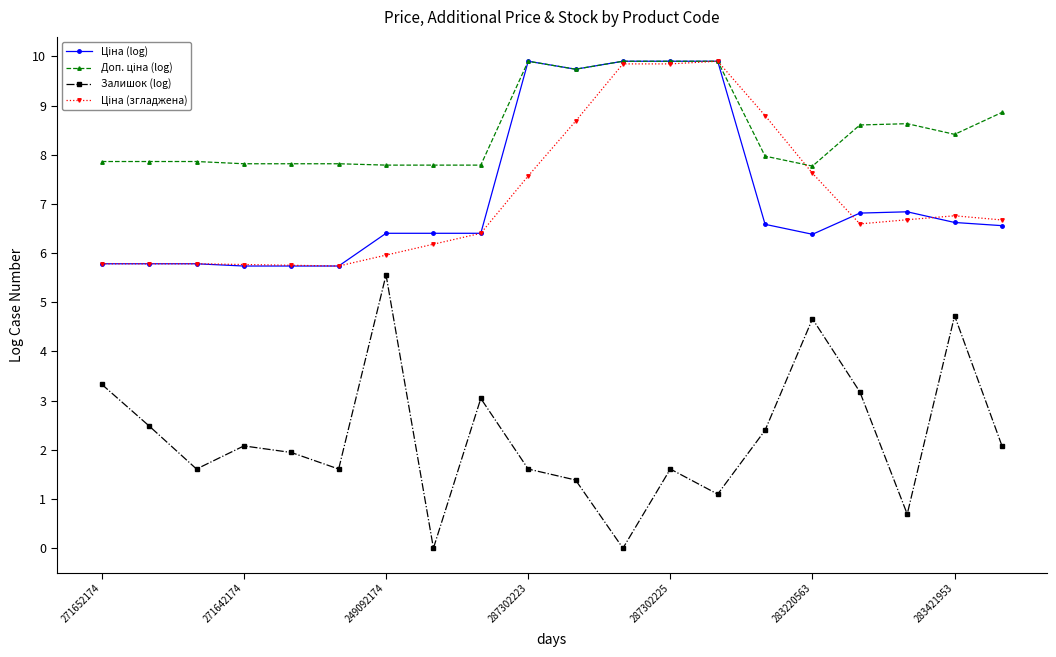

How many series are shown in this chart?

4